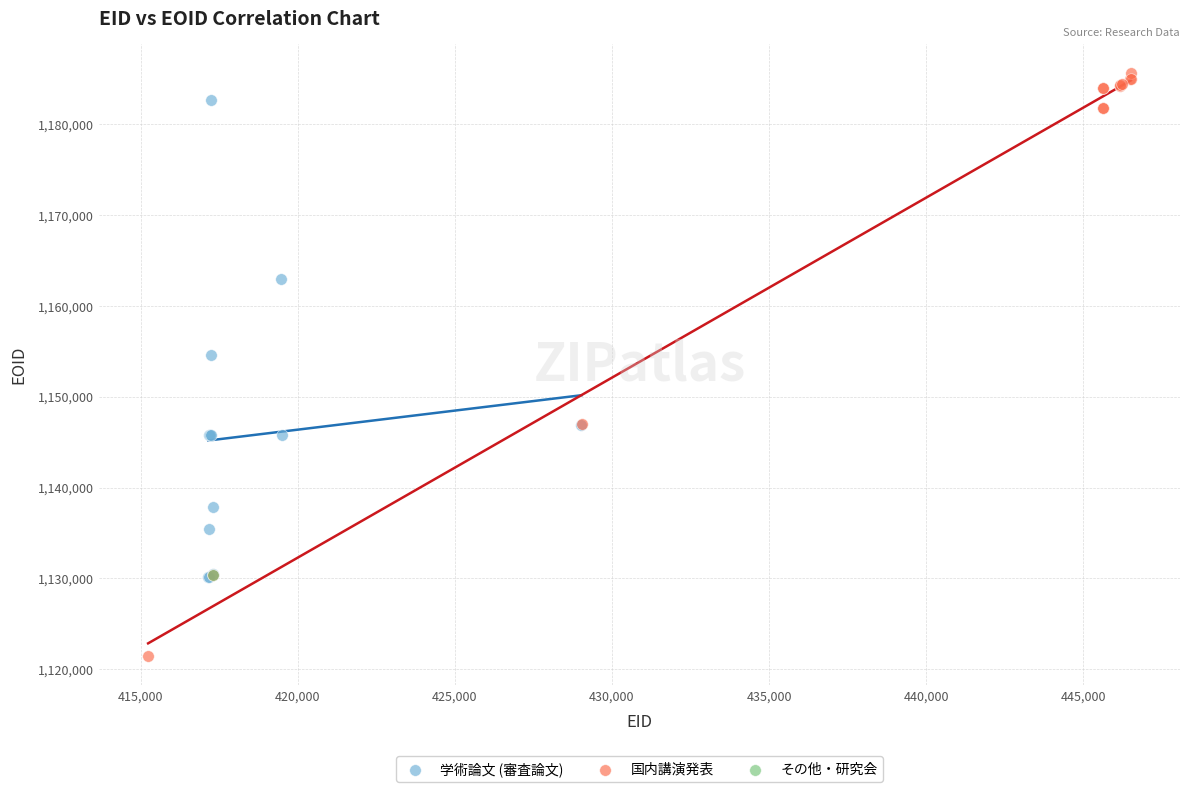

Which series reaches the minimum Y coordinate?

国内講演発表